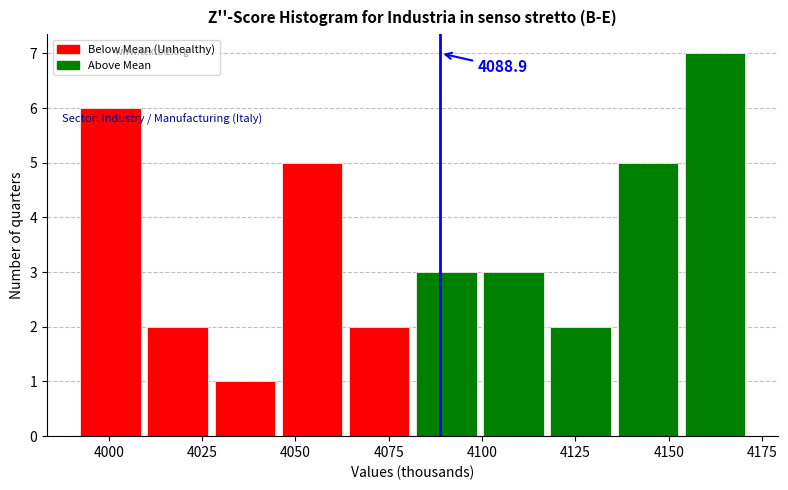

Around what value on the x-axis is the tallest bar? Give the approximate position of its centre, as read against the axis.

4160